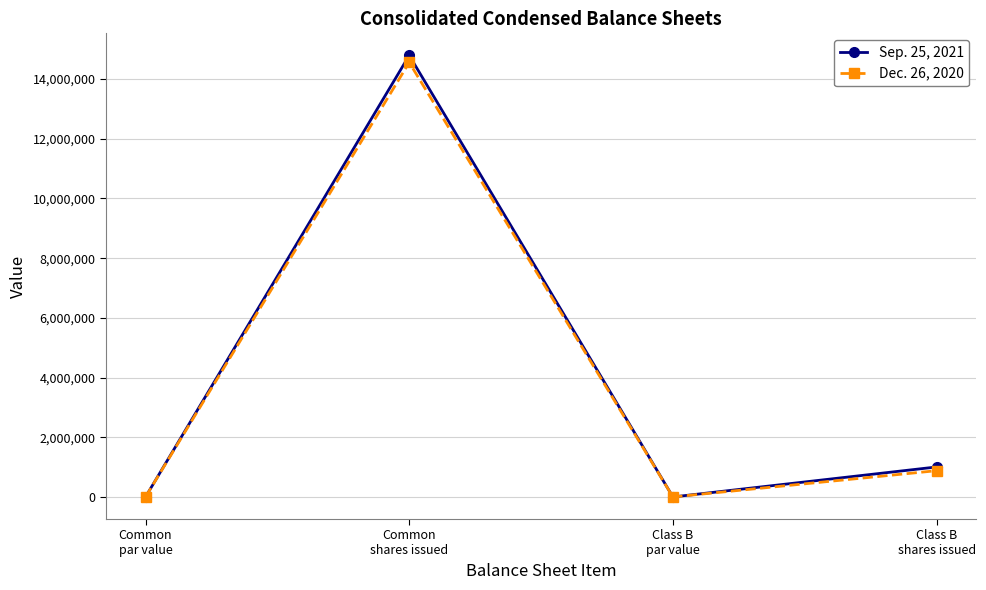

List the series in order of their overall mean, lowest first.

Dec. 26, 2020, Sep. 25, 2021